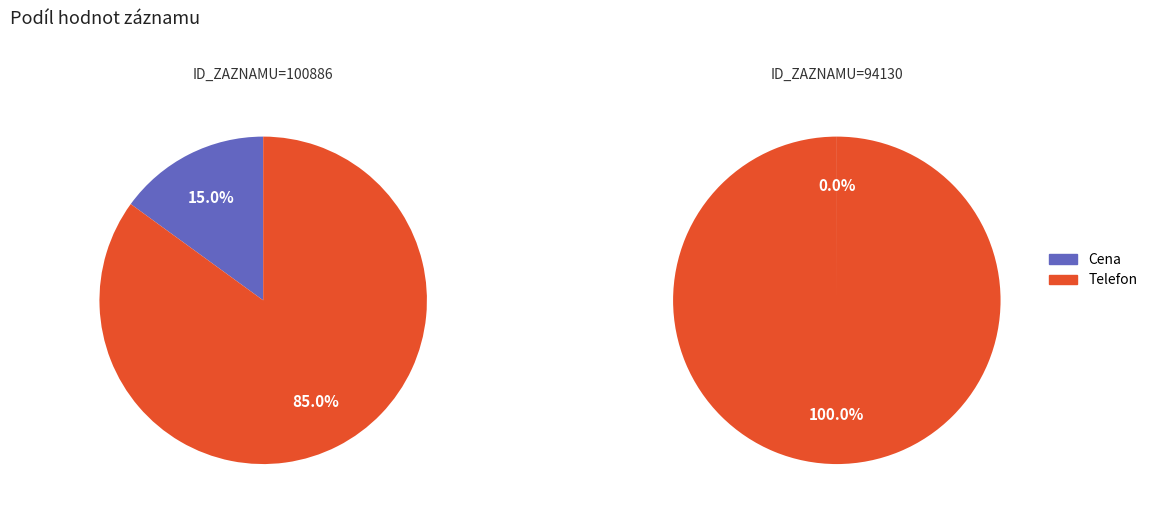

To the nearest percent, what is the combined percentage of KONTAKT_TEL and POZADOVANA_CENA?

100%